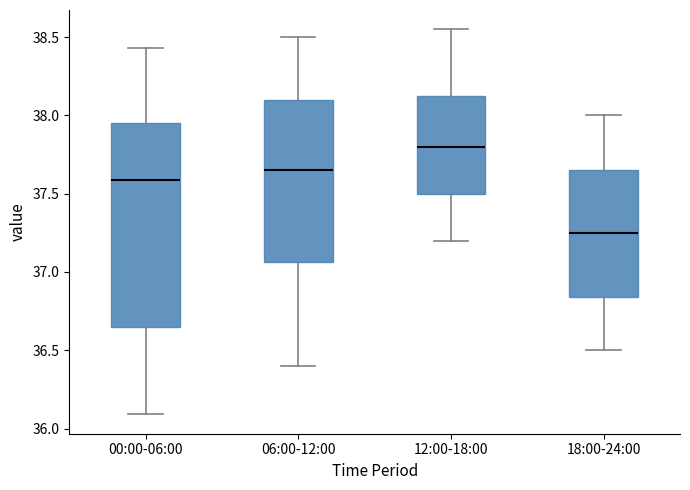

Where does the lower whisker of the box for 12:00-18:00 end on the y-axis? The values are not printed on the chart, so give them approximately, as read against the axis.

37.20